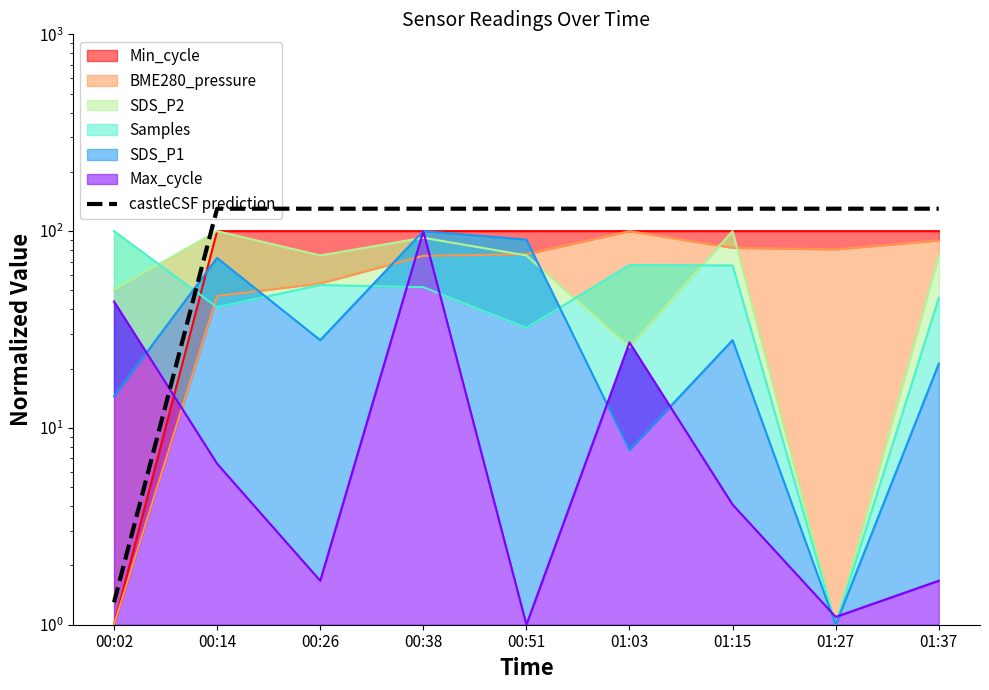

What is the maximum value shown in the chart?

130.0